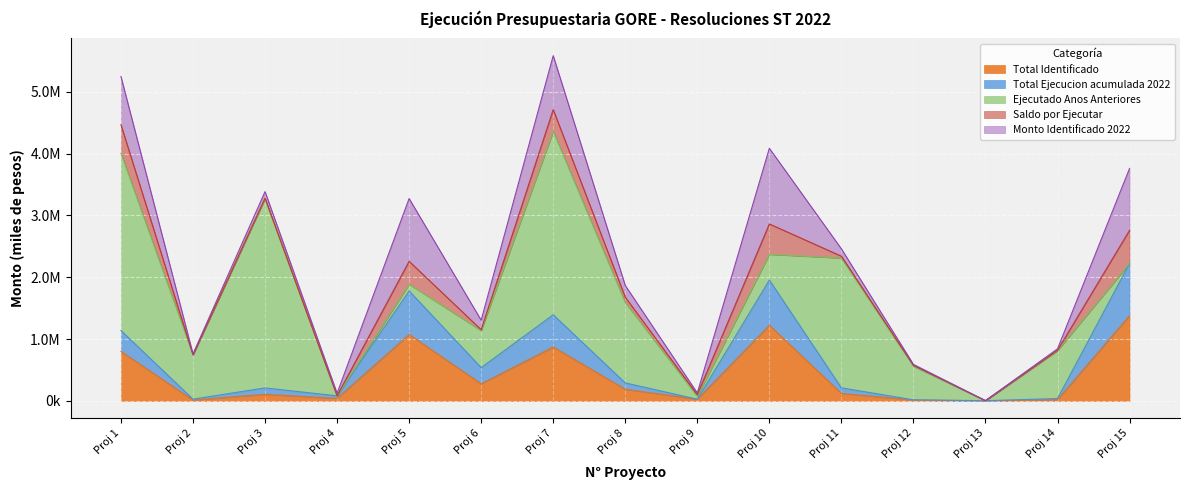

The Monto Identificado 2022 series shows 780001 at 1. True or false?

True